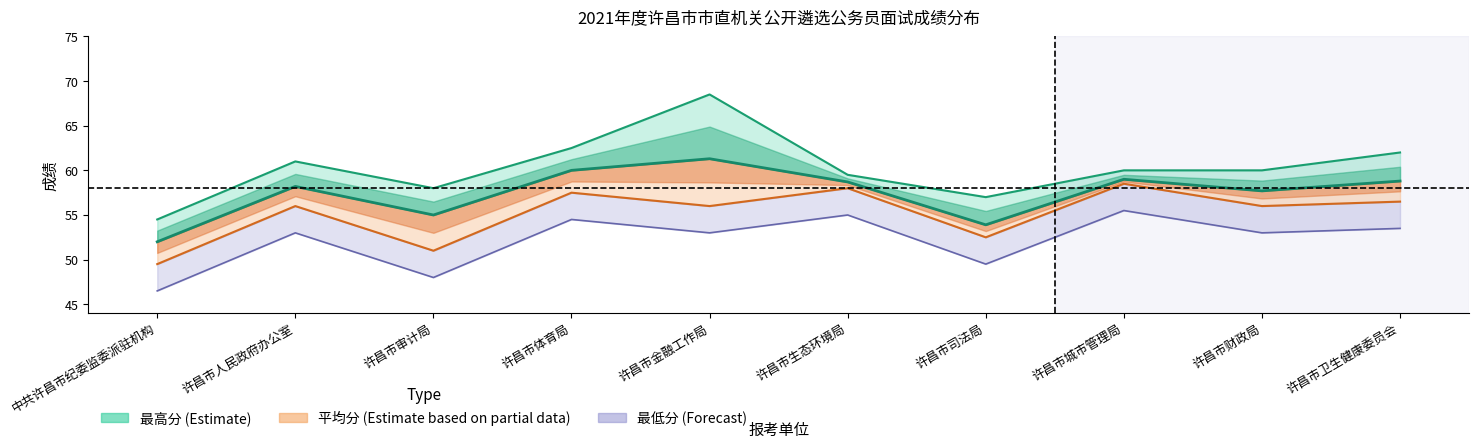

What are all the series names shown in the legend?

最高分 (Estimate), 平均分 (Estimate based on partial data), 最低分 (Forecast)